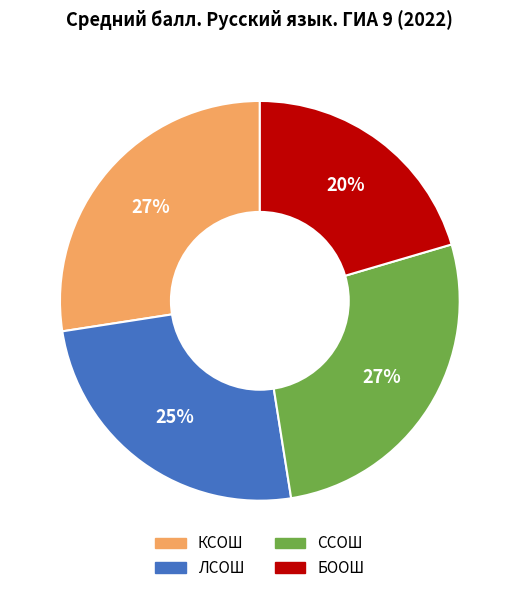

How many slices are in this pie chart?

4